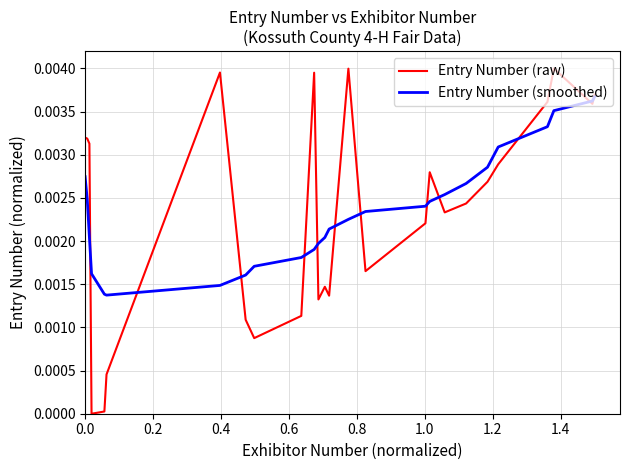

List the series in order of their peak value, lowest first.

Entry Number (smoothed), Entry Number (raw)